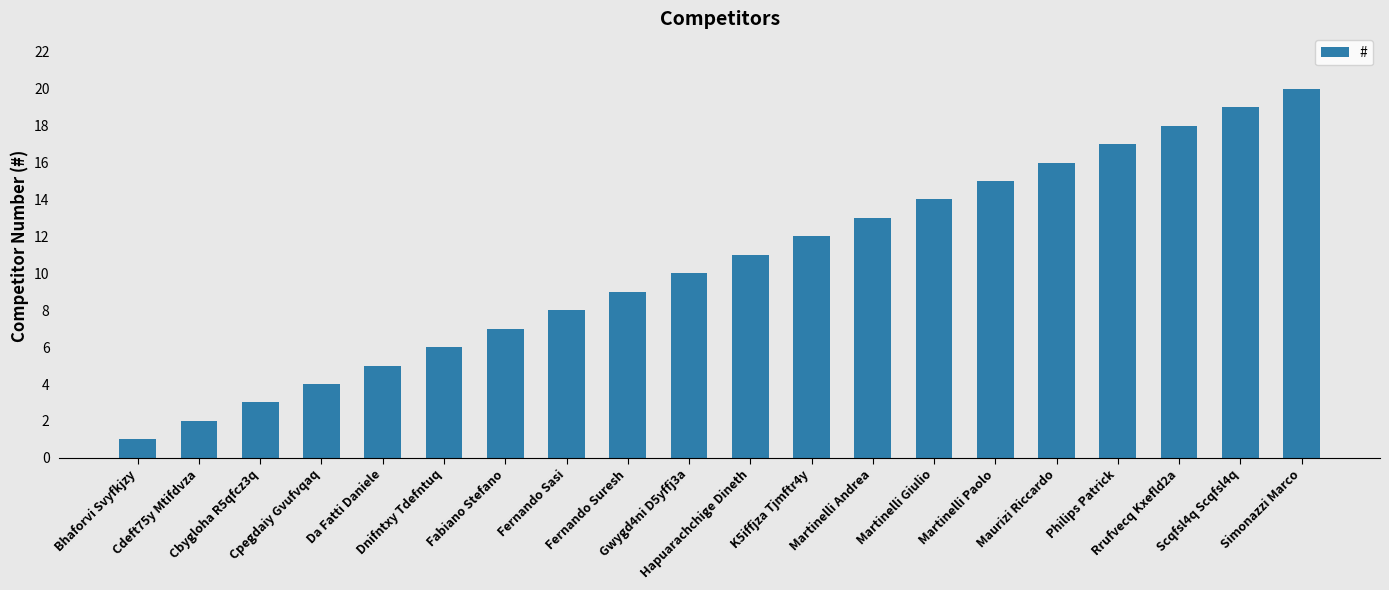

True or false: the data shows 18 at Rrufvecq Kxefld2a.

True